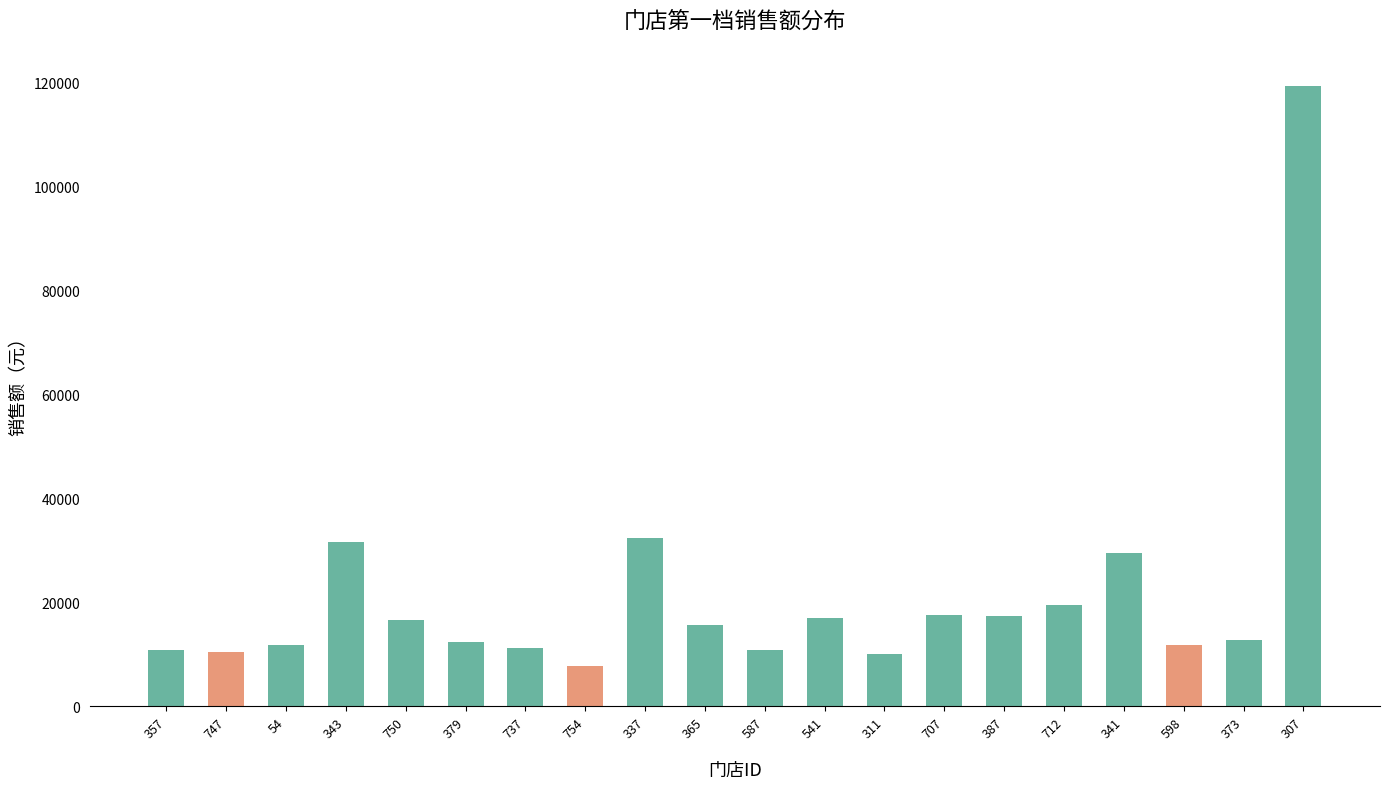

The chart shows a value of 11854.2 at 54. True or false?

True